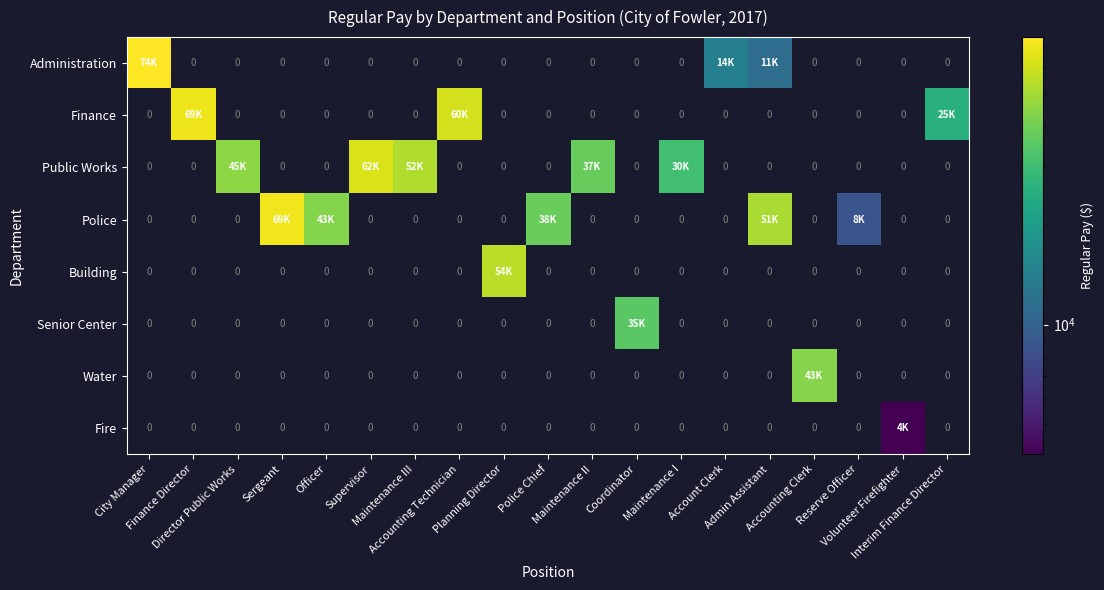

At how many categories does at least one series exceed 3897?

19